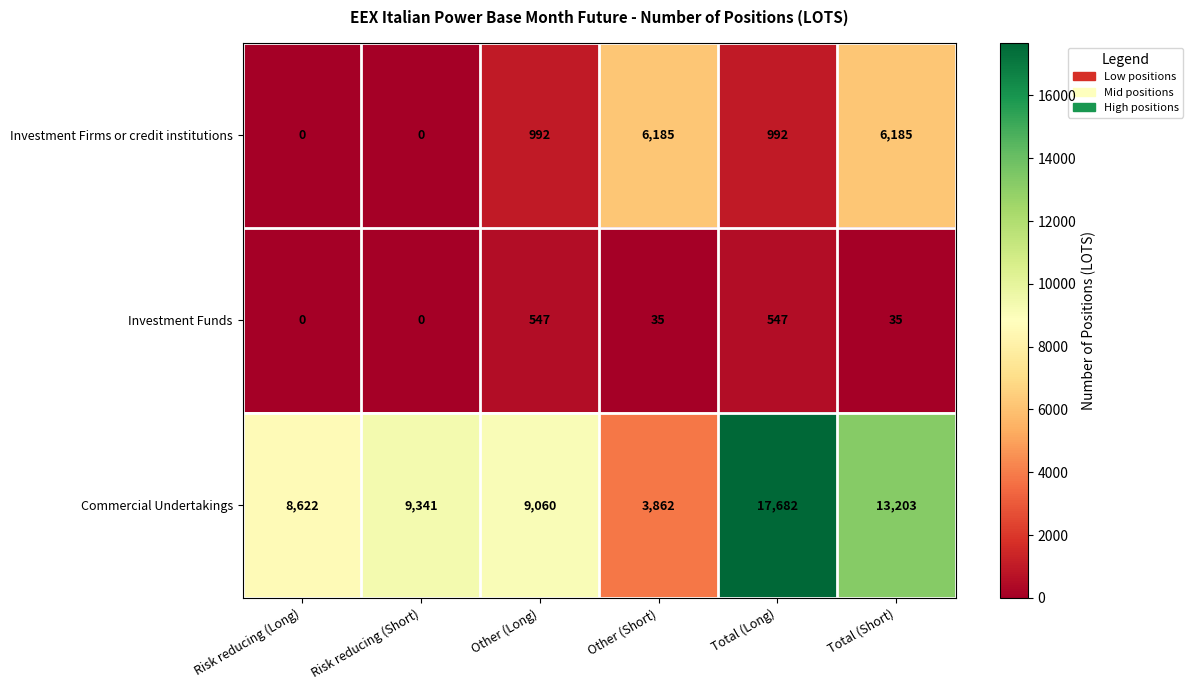

Reading left to right, transcribe all the data shown in this chart.

Investment Firms or credit institutions: Risk reducing (Long)=0	Risk reducing (Short)=0	Other (Long)=992	Other (Short)=6185	Total (Long)=992	Total (Short)=6185
Investment Funds: Risk reducing (Long)=0	Risk reducing (Short)=0	Other (Long)=547	Other (Short)=35	Total (Long)=547	Total (Short)=35
Commercial Undertakings: Risk reducing (Long)=8622	Risk reducing (Short)=9341	Other (Long)=9060	Other (Short)=3862	Total (Long)=17682	Total (Short)=13203